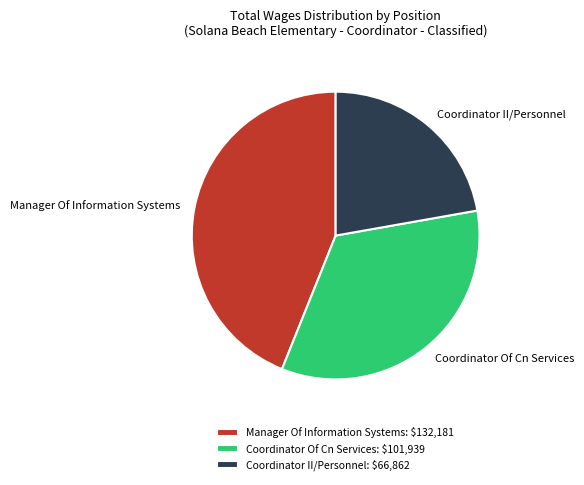

True or false: Coordinator Of Cn Services: $101,939 accounts for 34% of the total.

True